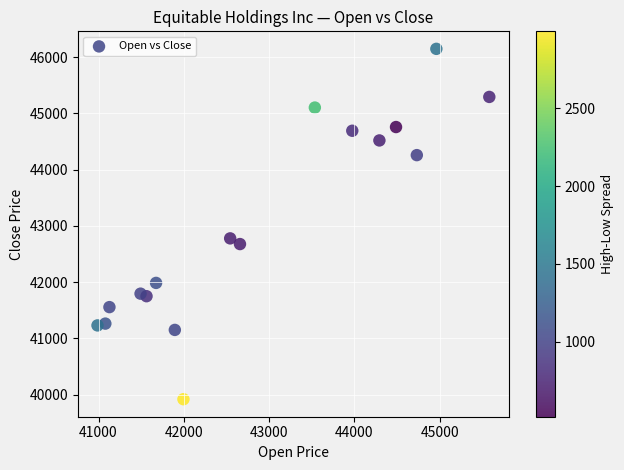

What is the range of X values (max minus min)?

4595